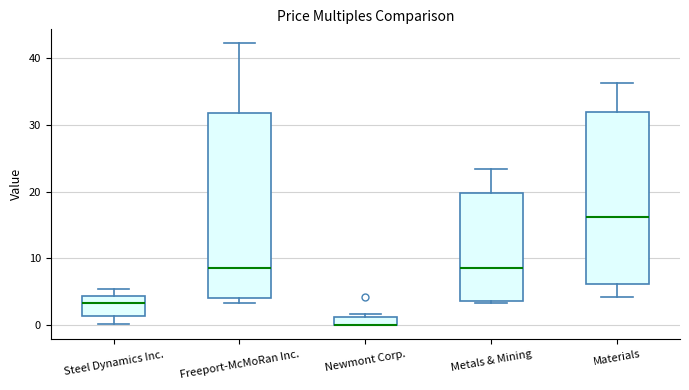

Comparing the boxes themselves (not the whiskers), which one is the tallest?

Freeport-McMoRan Inc.